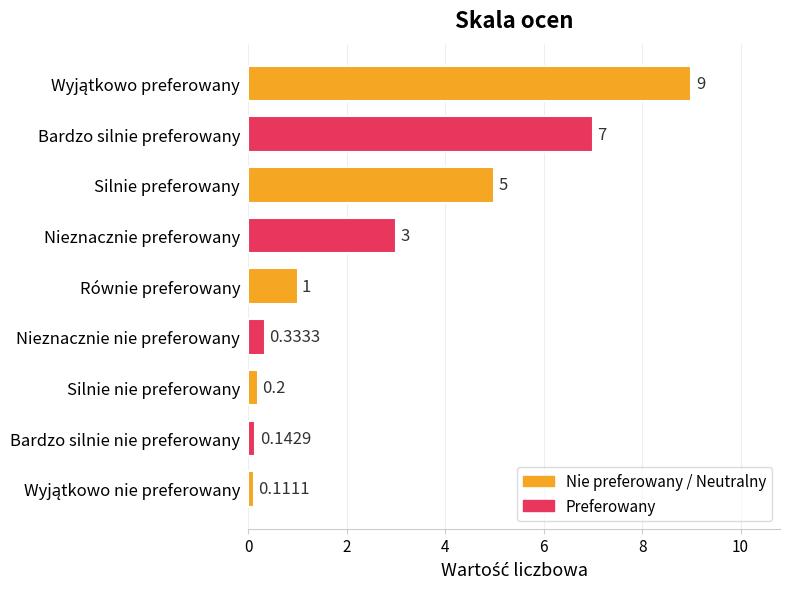

At which label is the value closest to 4?

Nieznacznie preferowany